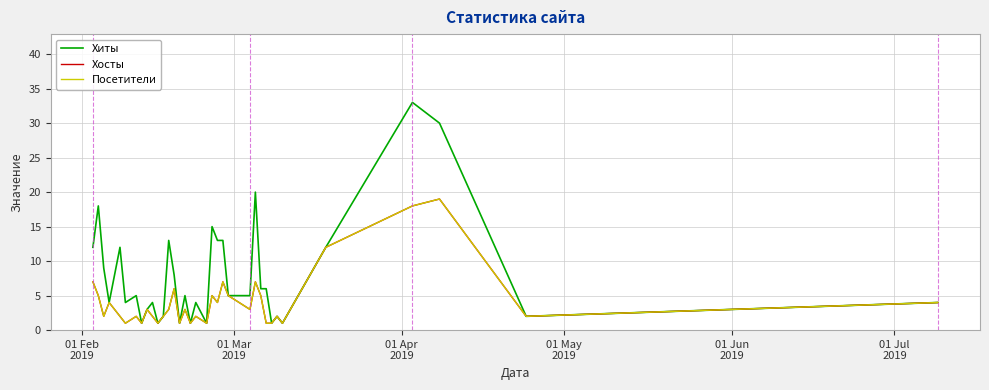

What is the minimum value shown in the chart?

1